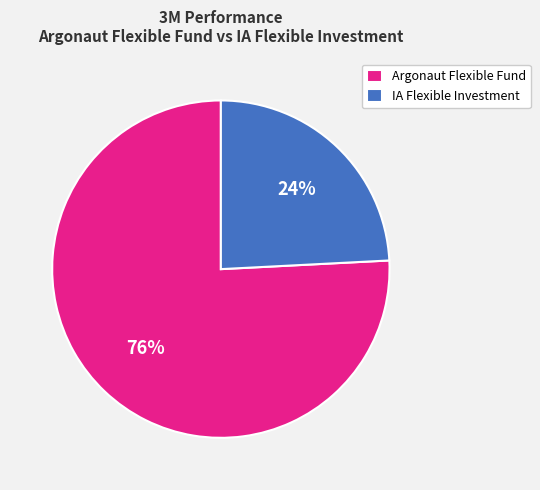

What is the ratio of the value at IA Flexible Investment to the value at Argonaut Flexible Fund?

0.3